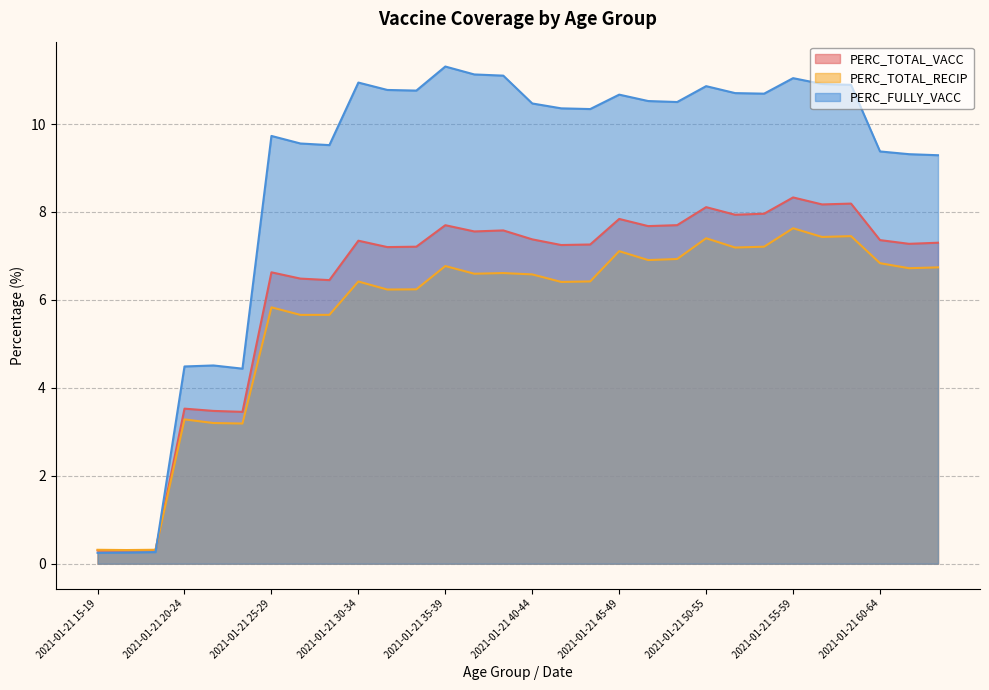

Which series has the largest range (max minus min)?

PERC_FULLY_VACC